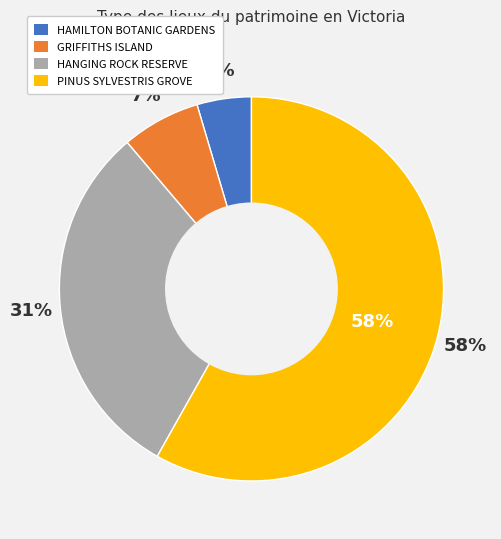

What is the smallest slice in the pie chart?

HAMILTON BOTANIC GARDENS